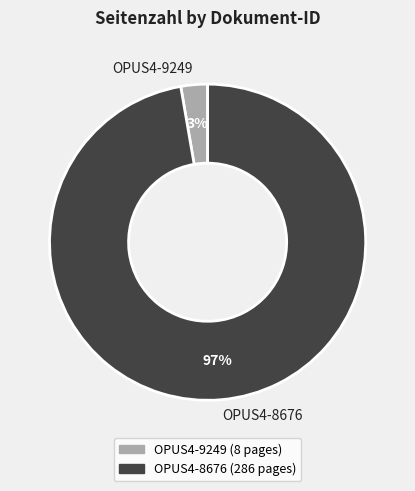

To the nearest percent, what percentage of the pie is OPUS4-9249?

3%